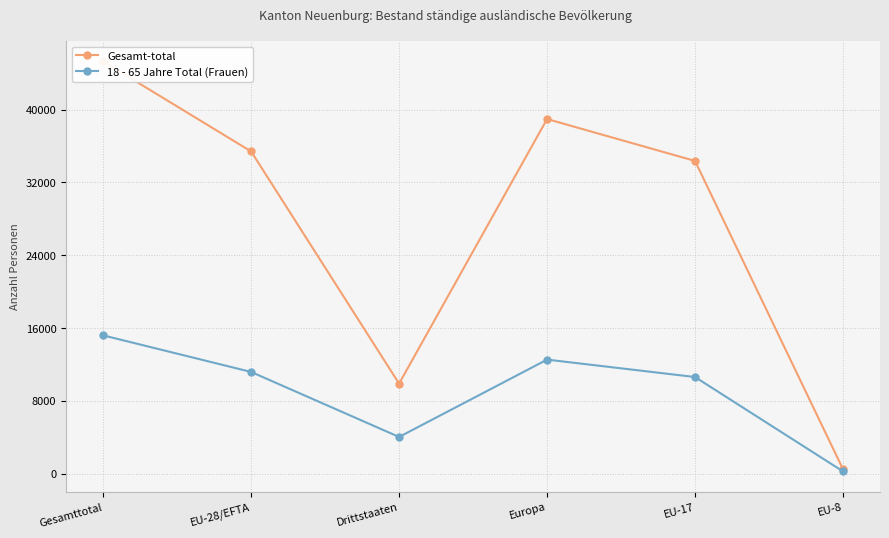

Rank the series by their maximum value, from lowest to highest.

18 - 65 Jahre Total (Frauen), Gesamt-total